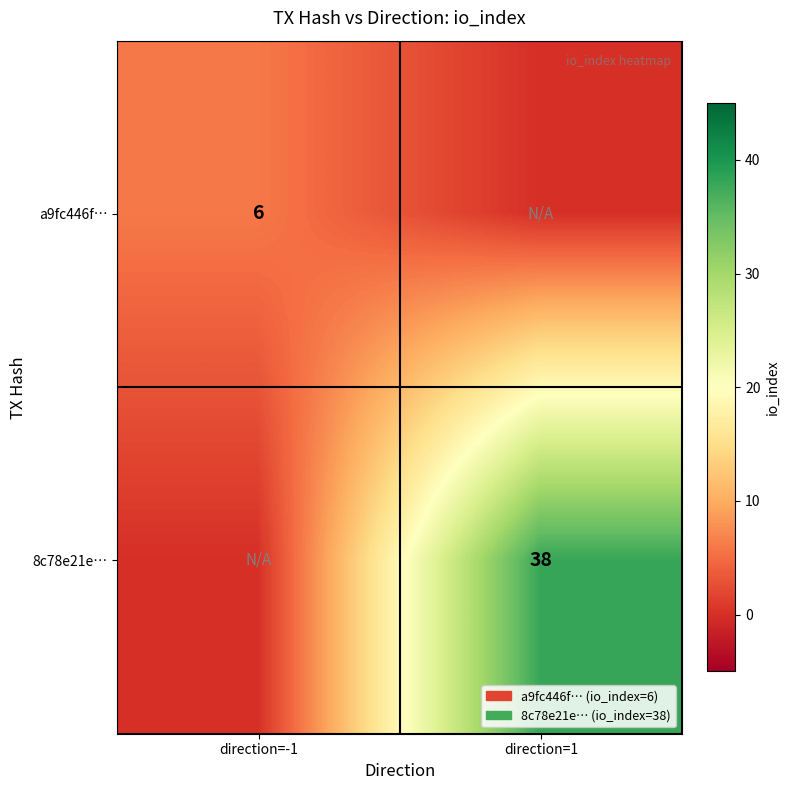

The value of 8c78e21e… at direction=1 is 38. True or false?

True